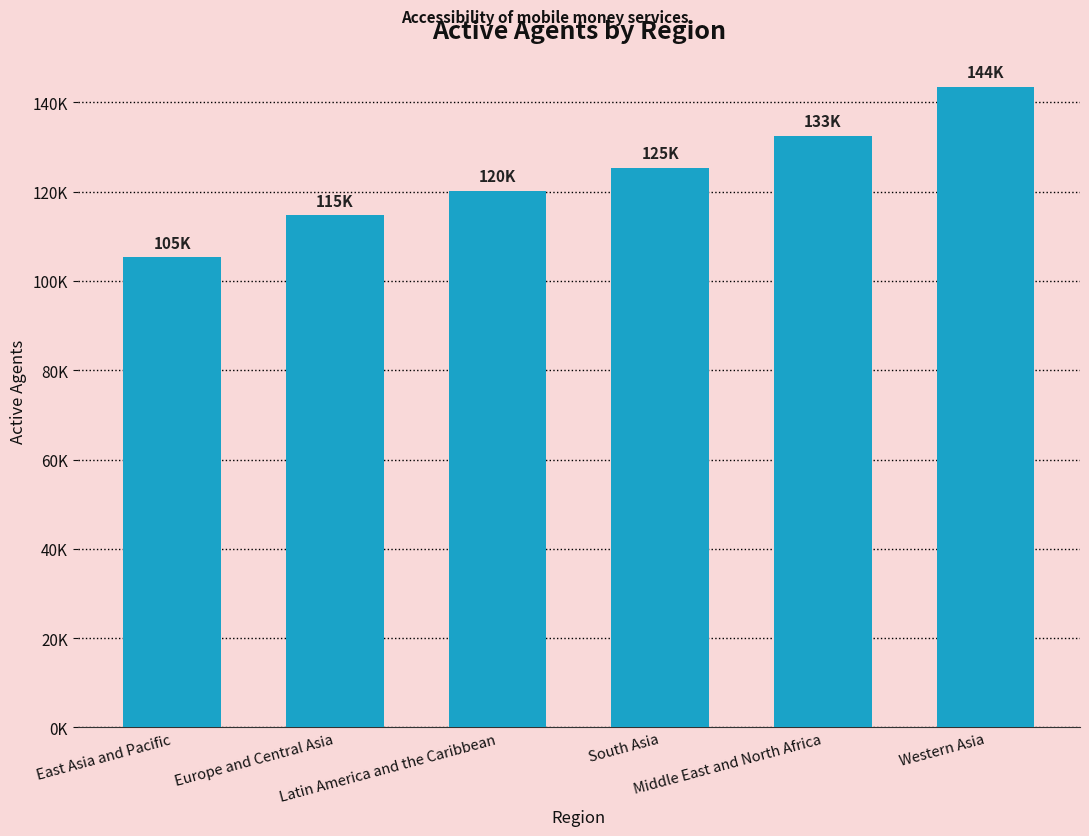

List the labels in order of value, largest first.

Western Asia, Middle East and North Africa, South Asia, Latin America and the Caribbean, Europe and Central Asia, East Asia and Pacific